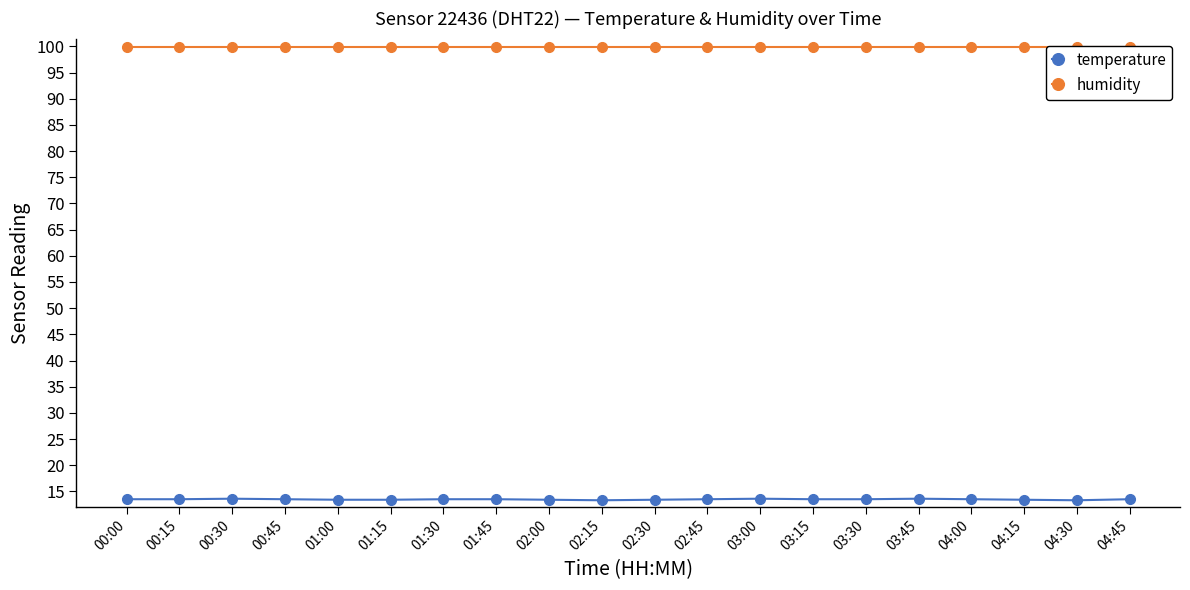

True or false: temperature and humidity cross at least once.

False